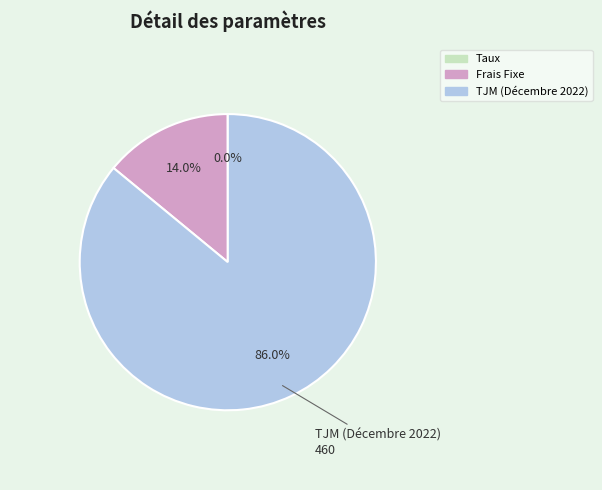

The TJM (Décembre 2022) slice represents 86% of the pie. True or false?

True